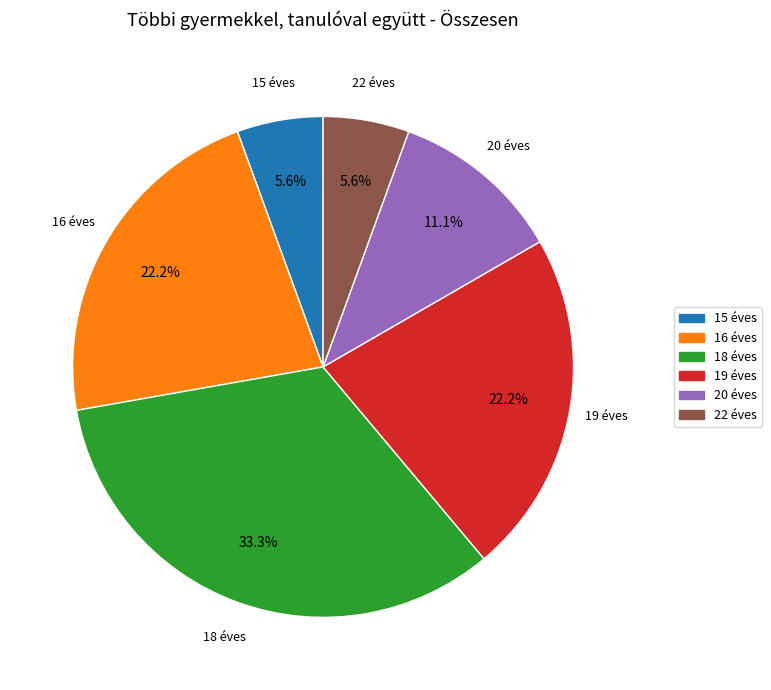

Which slice is the largest?

18 éves